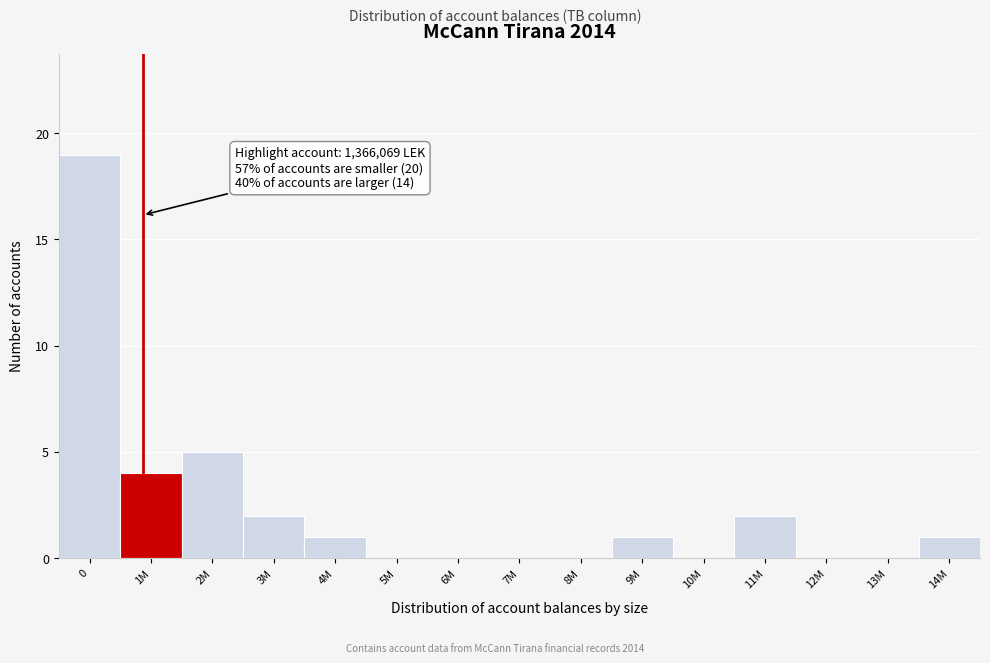

Reading left to right, transcribe all the data shown in this chart.

0=19	1M=4	2M=5	3M=2	4M=1	5M=0	6M=0	7M=0	8M=0	9M=1	10M=0	11M=2	12M=0	13M=0	14M=1